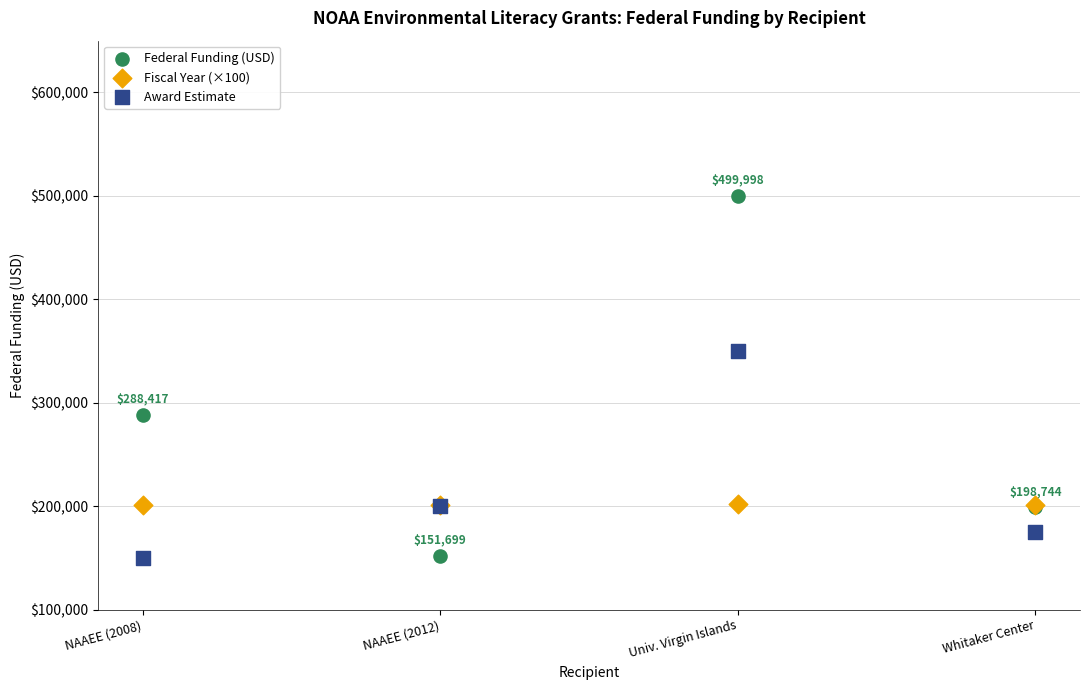

In the Federal Funding (USD) series, what Y value is closest to 325848?

288417